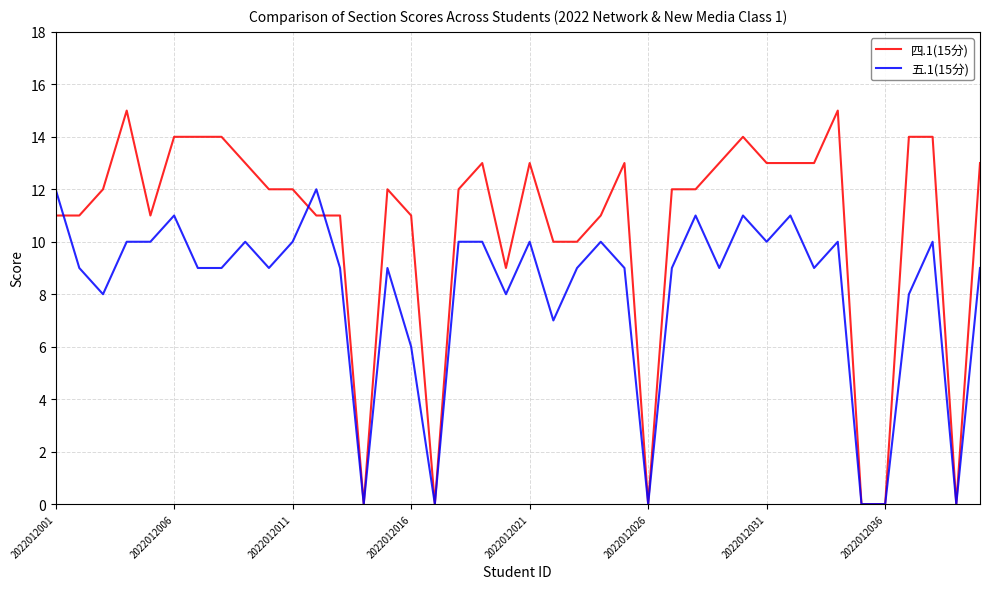

What is the greatest value displayed?

15